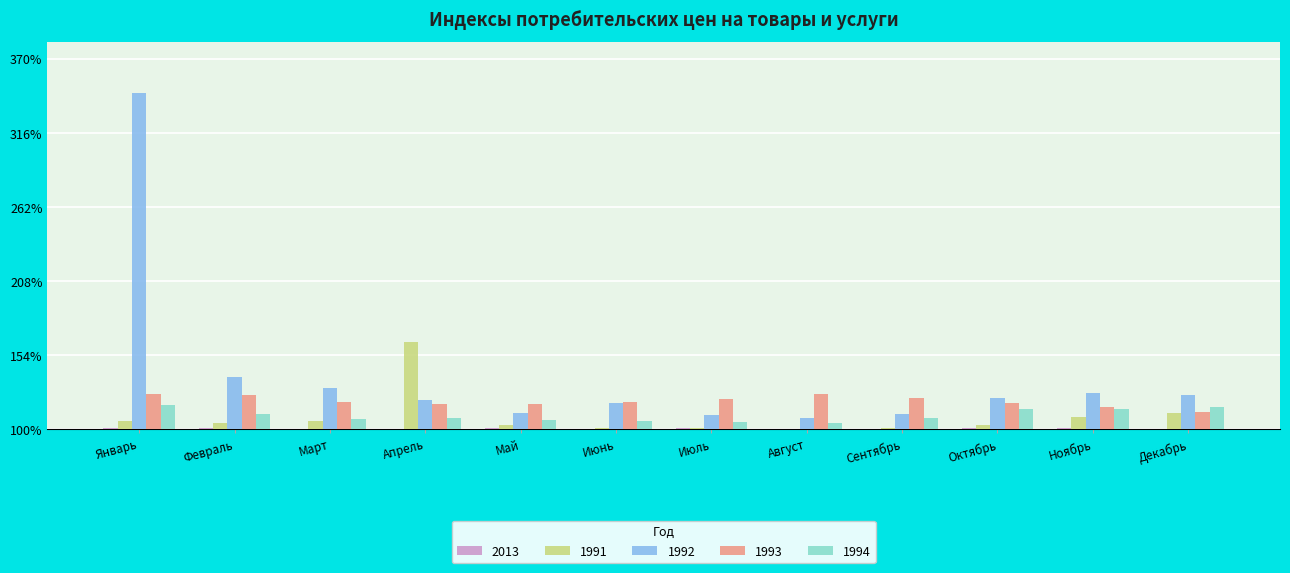

Reading left to right, what are all the values shown in this chart?

2013: Январь=1.0	Февраль=0.6	Март=0.3	Апрель=0.5	Май=0.7	Июнь=0.4	Июль=0.8	Август=0.1	Сентябрь=0.2	Октябрь=0.6	Ноябрь=0.6	Декабрь=0.5
1991: Январь=6.2	Февраль=4.8	Март=6.3	Апрель=63.5	Май=3.0	Июнь=1.2	Июль=0.6	Август=0.5	Сентябрь=1.1	Октябрь=3.5	Ноябрь=8.9	Декабрь=12.1
1992: Январь=245.3	Февраль=38.0	Март=29.9	Апрель=21.7	Май=11.9	Июнь=19.1	Июль=10.6	Август=8.6	Сентябрь=11.5	Октябрь=22.9	Ноябрь=26.1	Декабрь=25.2
1993: Январь=25.8	Февраль=24.7	Март=20.1	Апрель=18.7	Май=18.1	Июнь=19.9	Июль=22.4	Август=26.0	Сентябрь=23.0	Октябрь=19.5	Ноябрь=16.4	Декабрь=12.5
1994: Январь=17.9	Февраль=10.8	Март=7.4	Апрель=8.5	Май=6.9	Июнь=6.0	Июль=5.3	Август=4.6	Сентябрь=8.0	Октябрь=15.0	Ноябрь=14.6	Декабрь=16.4